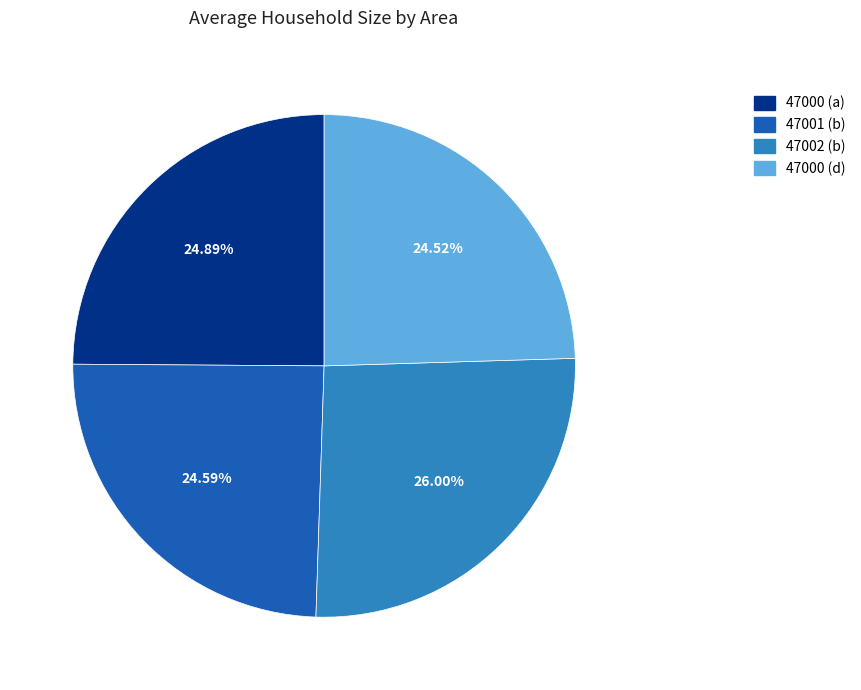

Does any single category account for the majority?

No